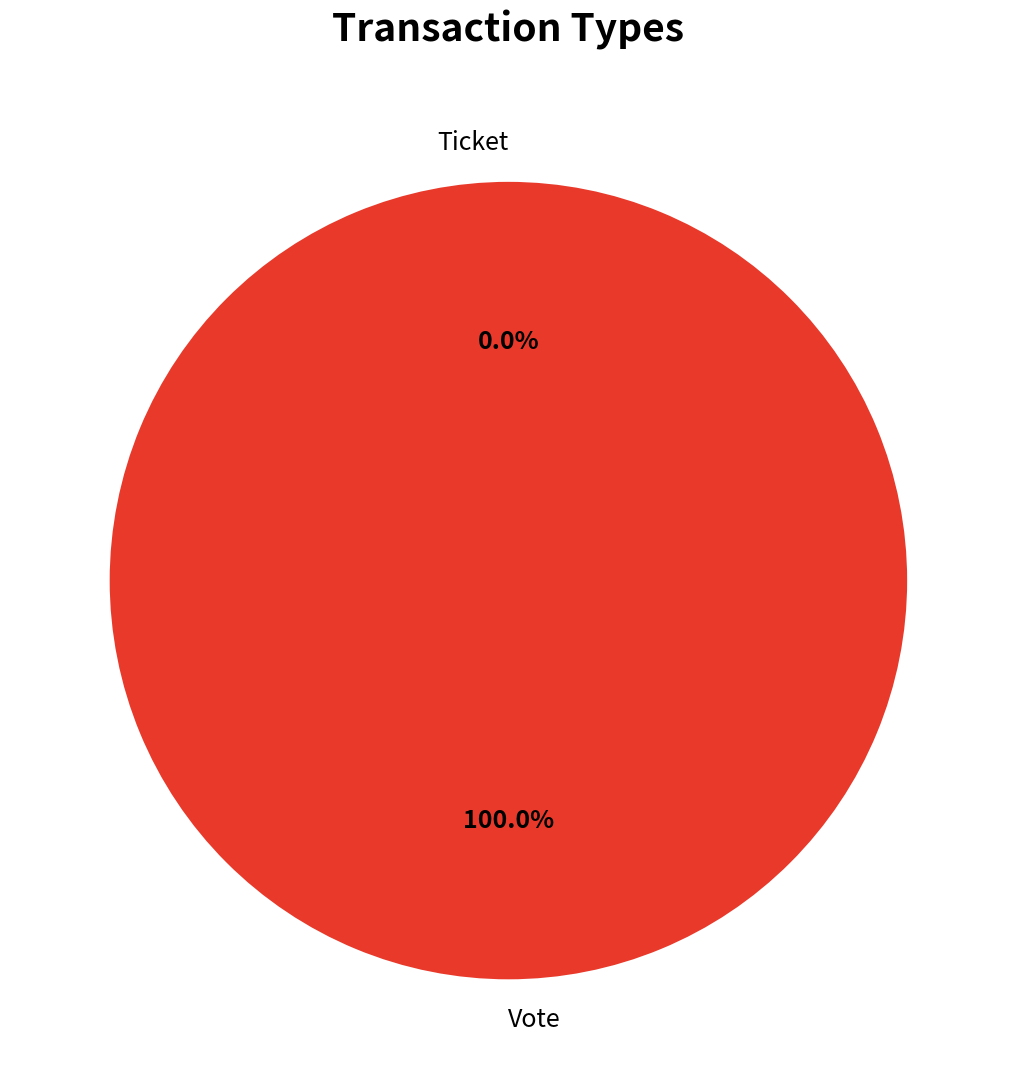

Which category has the smallest portion of the pie?

Ticket